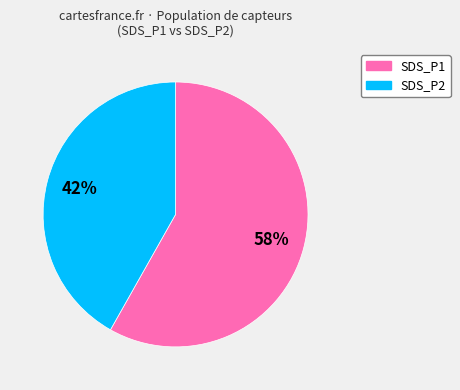

Is there any slice that represents more than half of the pie?

Yes